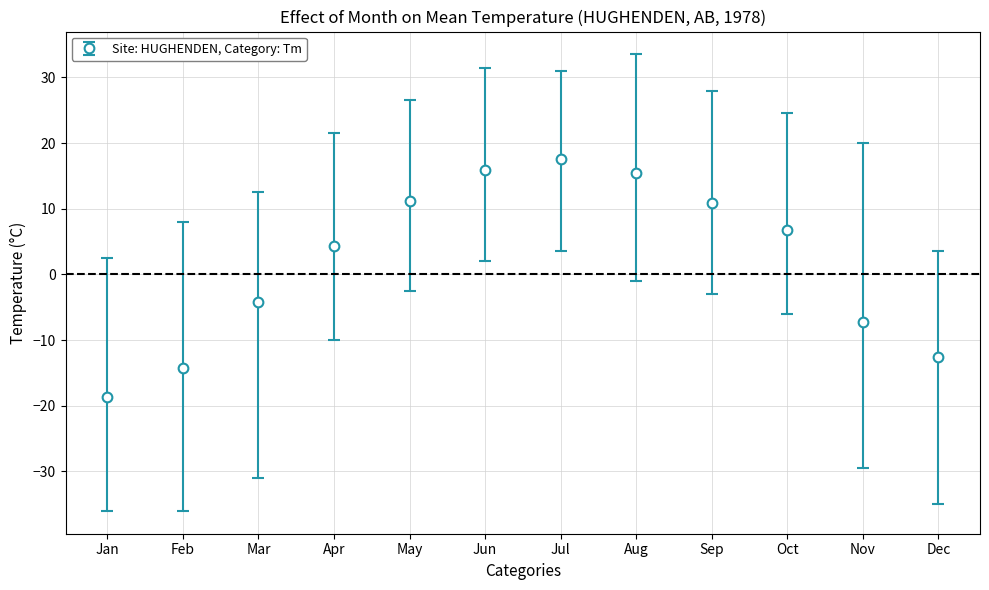

Which has a higher value, May or Feb?

May